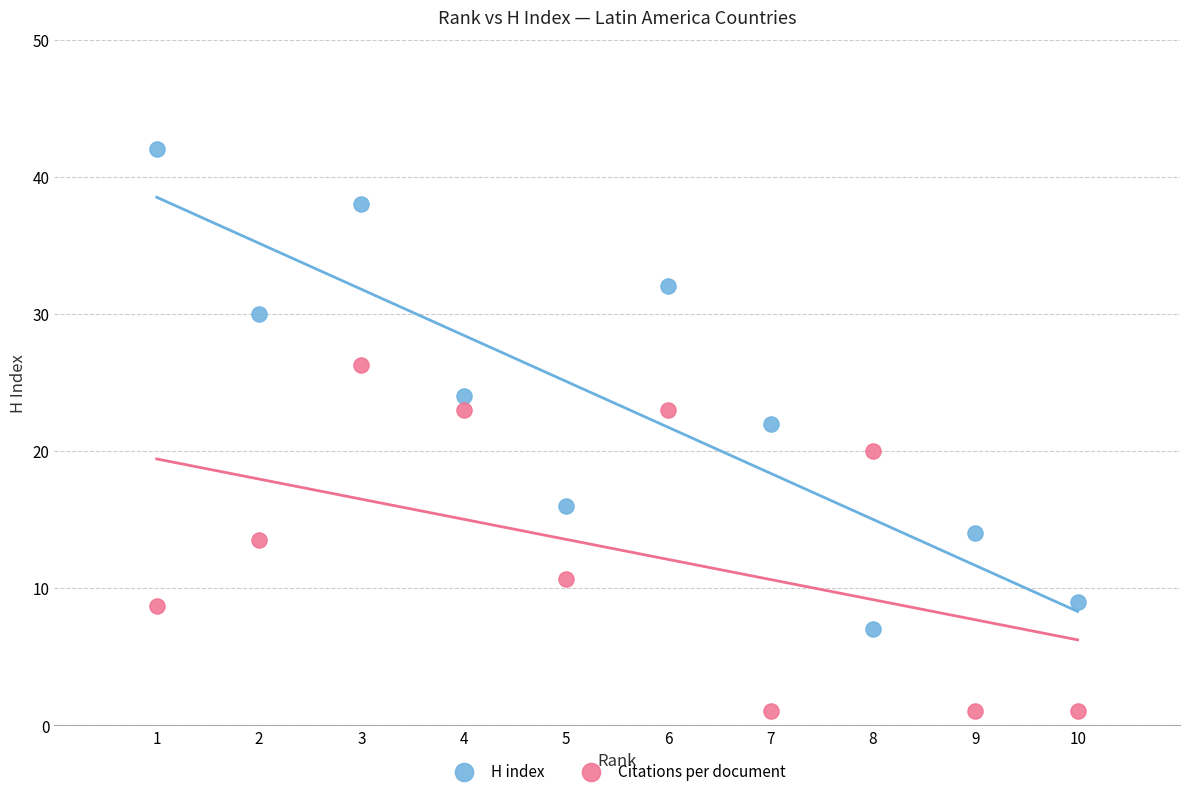

Which series contains the highest Y value?

H index